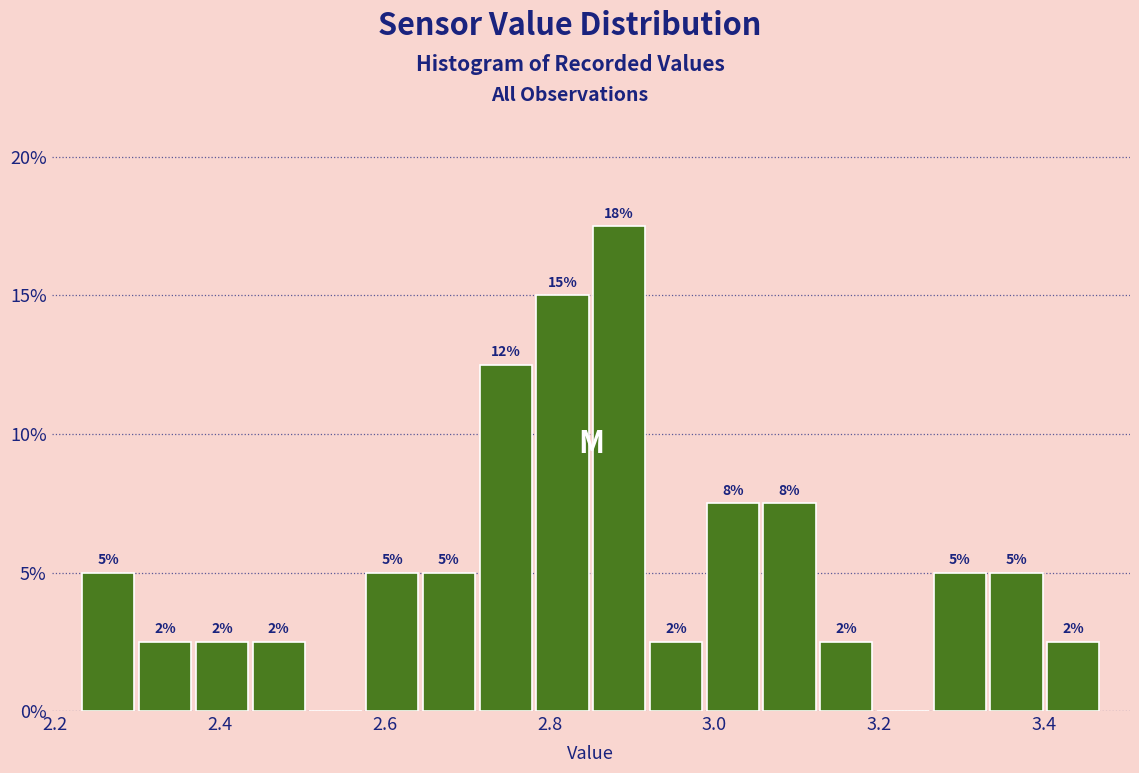

Around what value on the x-axis is the tallest bar? Give the approximate position of its centre, as read against the axis.

2.88